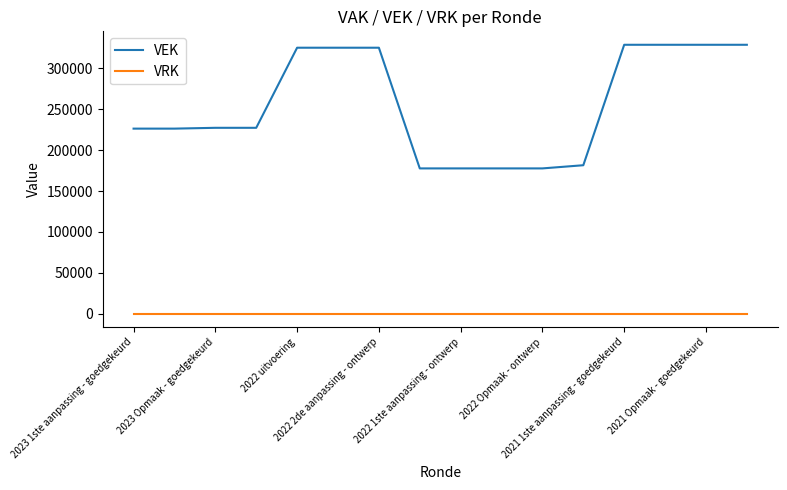

List the series in order of their overall mean, highest first.

VEK, VRK